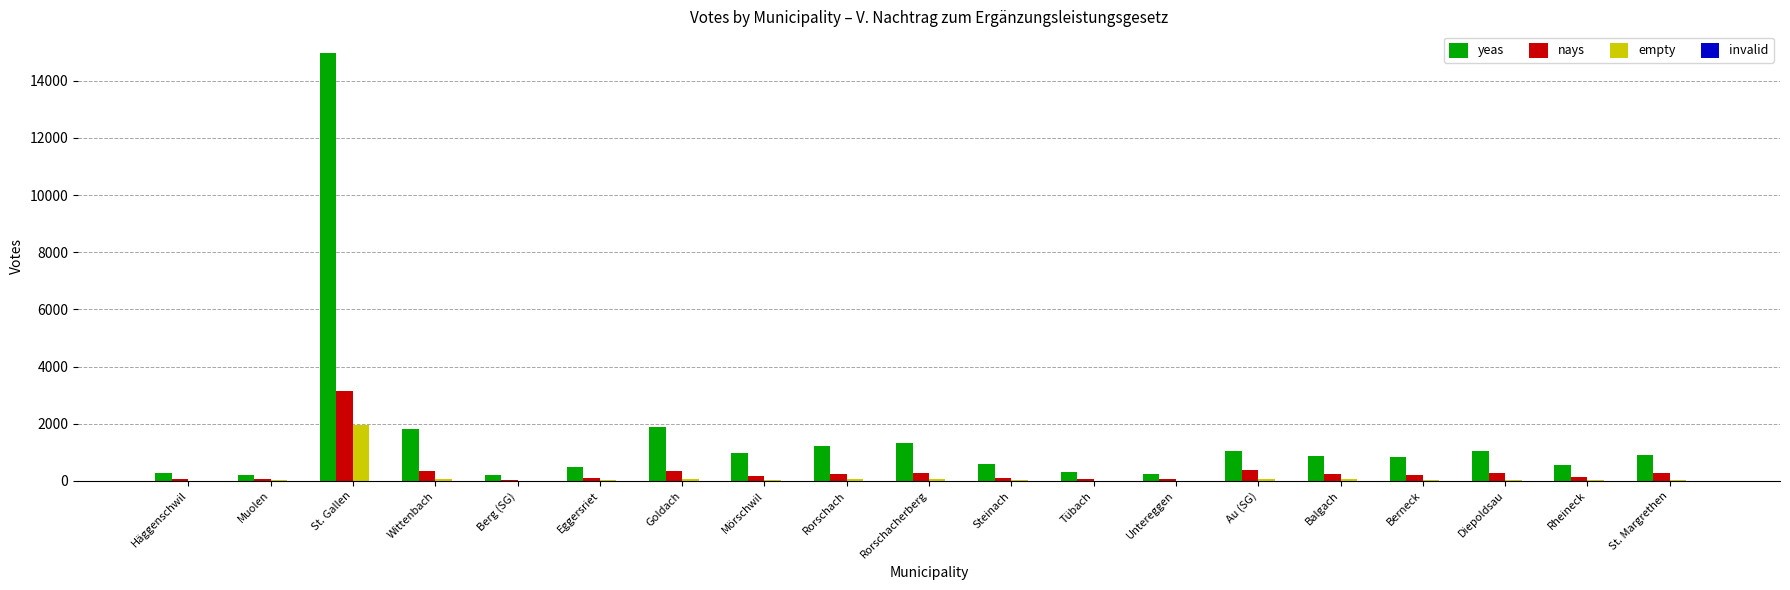

Which series has the largest total across all categories?

yeas